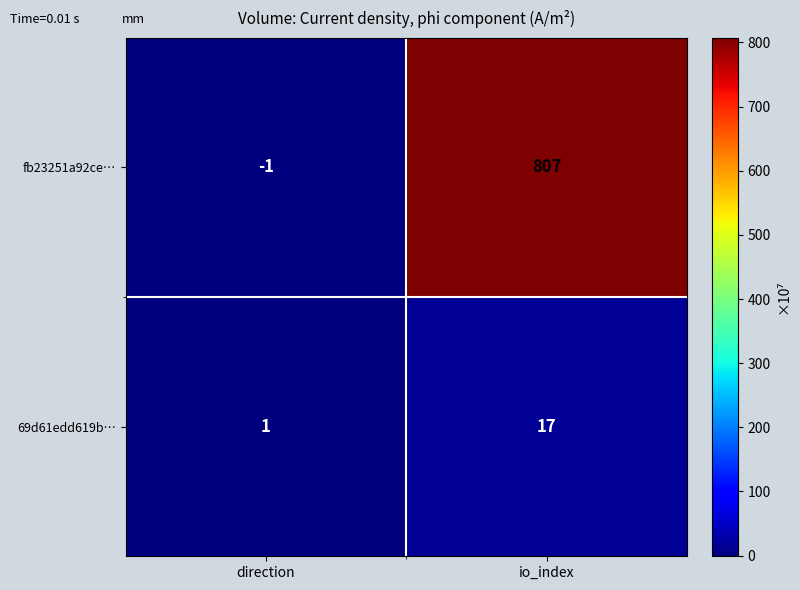

What is the spread (max minus min) of values at direction?

2